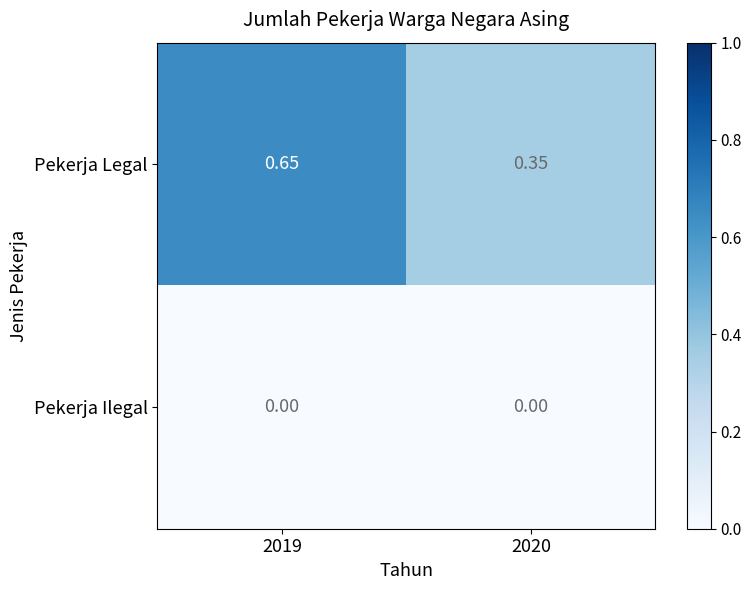

List the series in order of their peak value, lowest first.

Pekerja Ilegal, Pekerja Legal